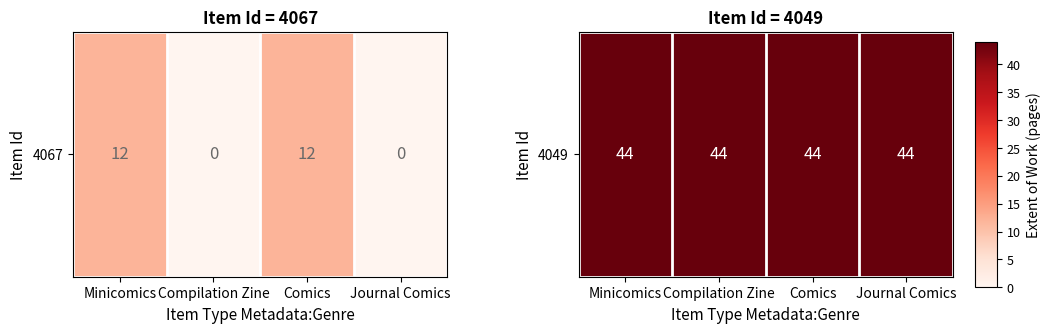

Count the values in the range 0 to 12.

4